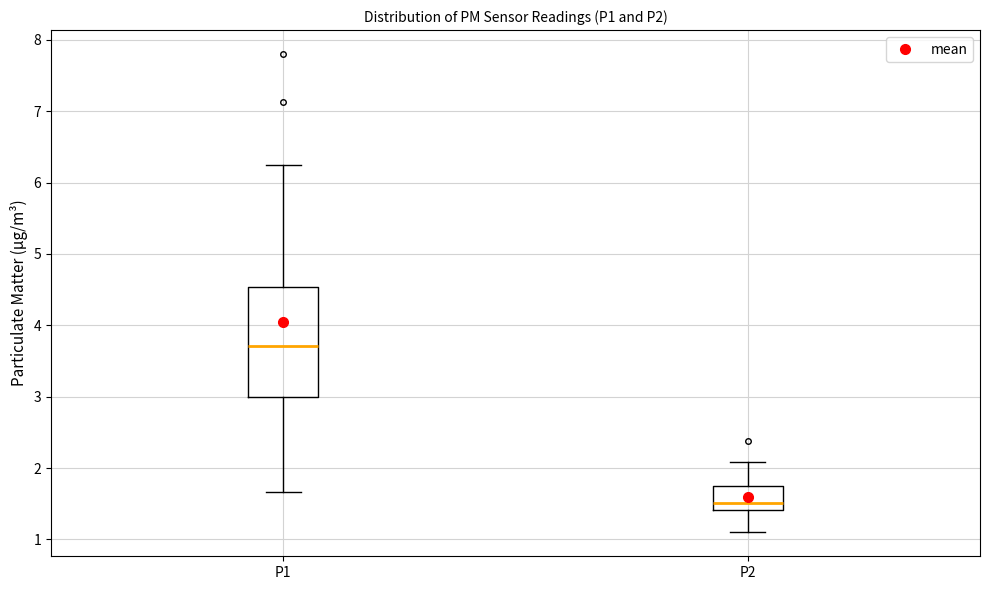

Reading left to right, transcribe this box plot: for each box, give where its median line is, the range the box spans, and where its two whiskers end, as read against the y-axis. The values are not printed on the chart, so give them approximately, as read against the axis.

P1: median 3.7, box 3.0 to 4.5, whiskers 1.7 to 6.3
P2: median 1.5, box 1.4 to 1.7, whiskers 1.1 to 2.1